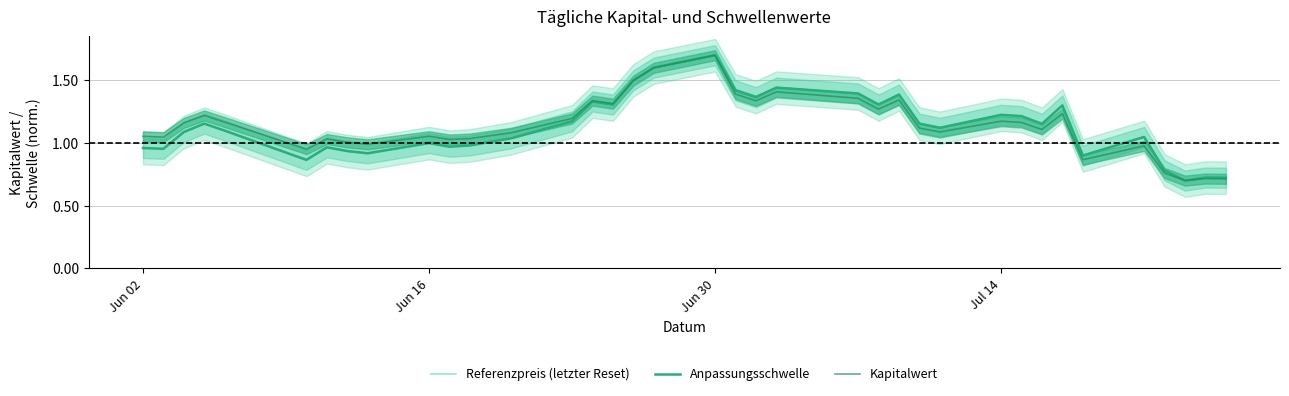

How many data points in Anpassungsschwelle are less than 1?

14